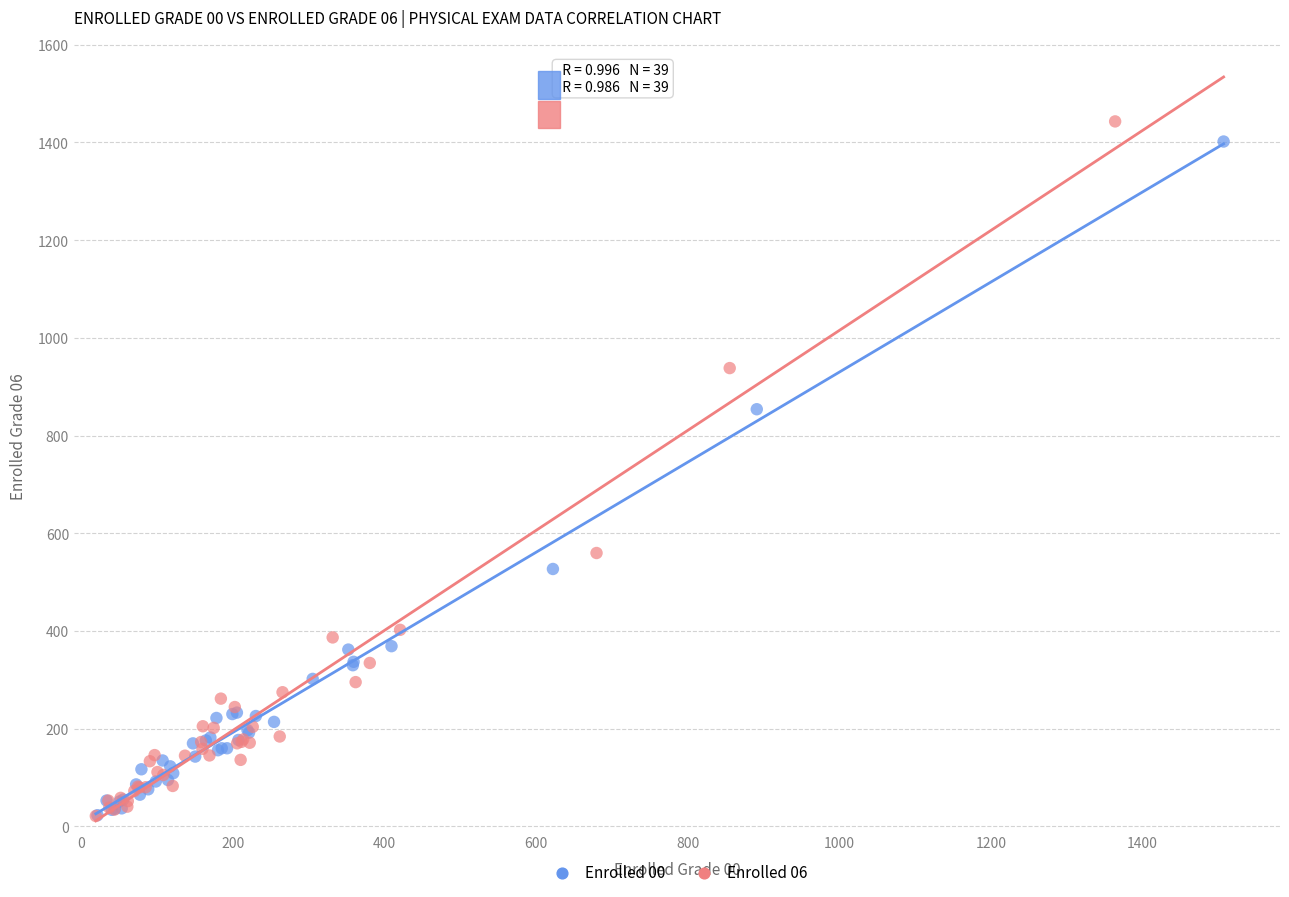

Which series has the largest Y range (max minus min)?

Enrolled 06